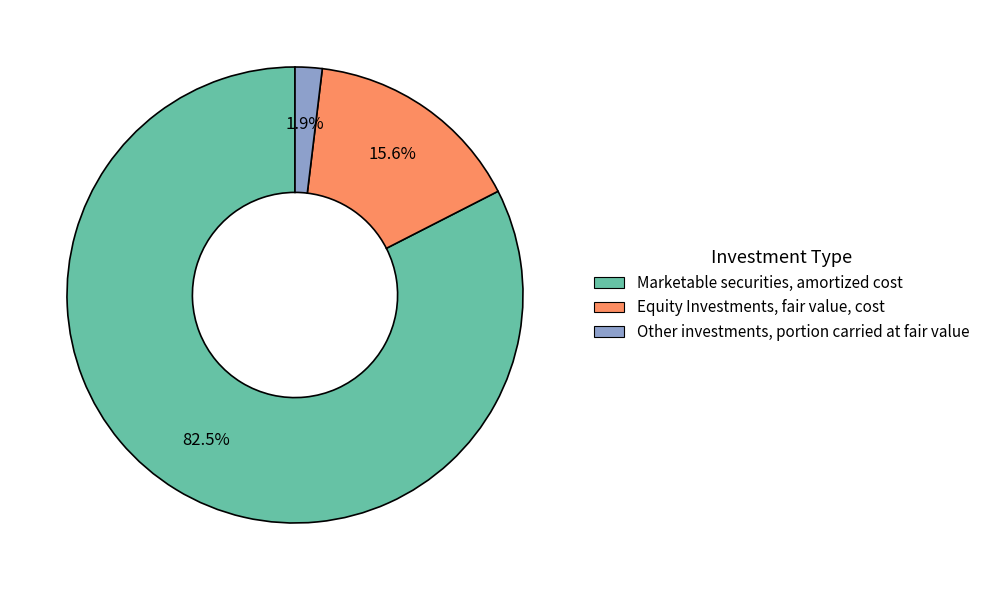

To the nearest percent, what is the difference between the Marketable securities, amortized cost and Other investments, portion carried at fair value slice percentages?

81%